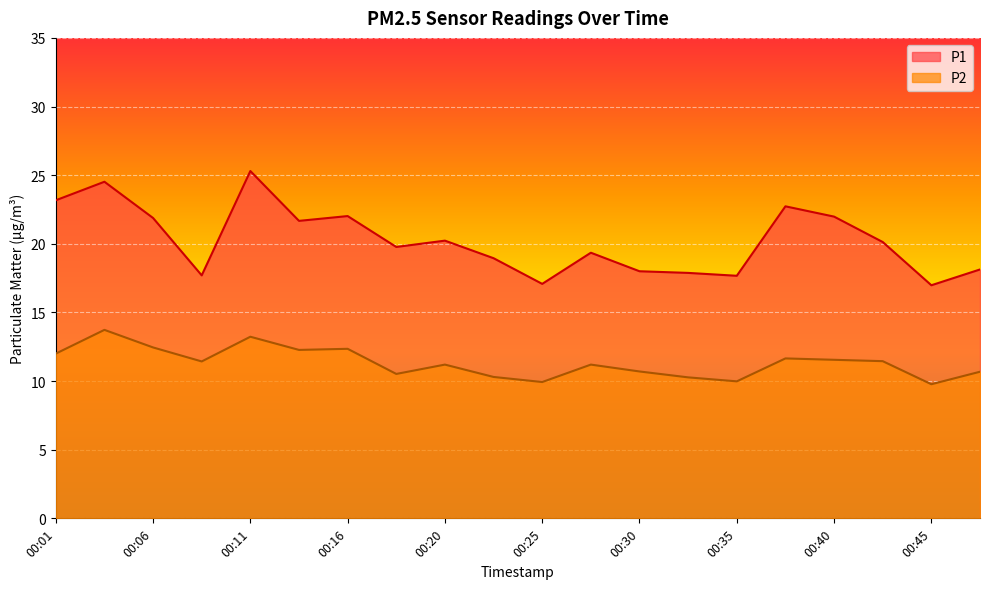

Between 00:03 and 00:18, which series saw the biggest shift?

P1